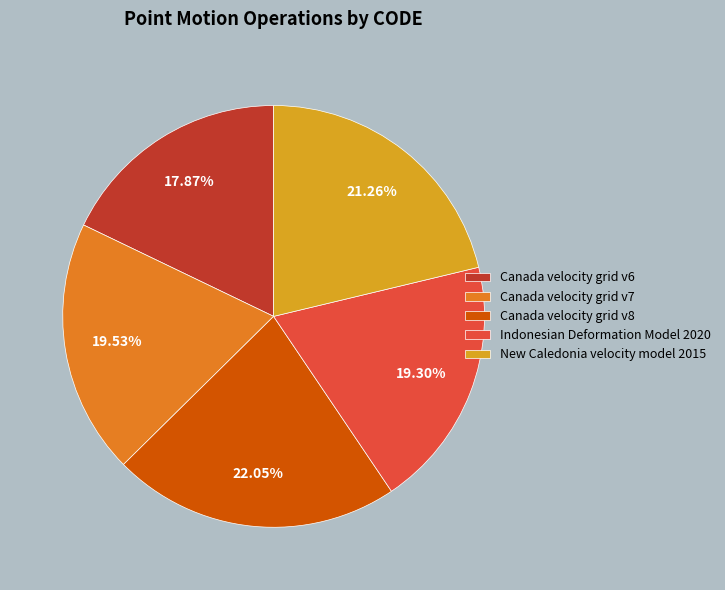

Which slice is the largest?

Canada velocity grid v8